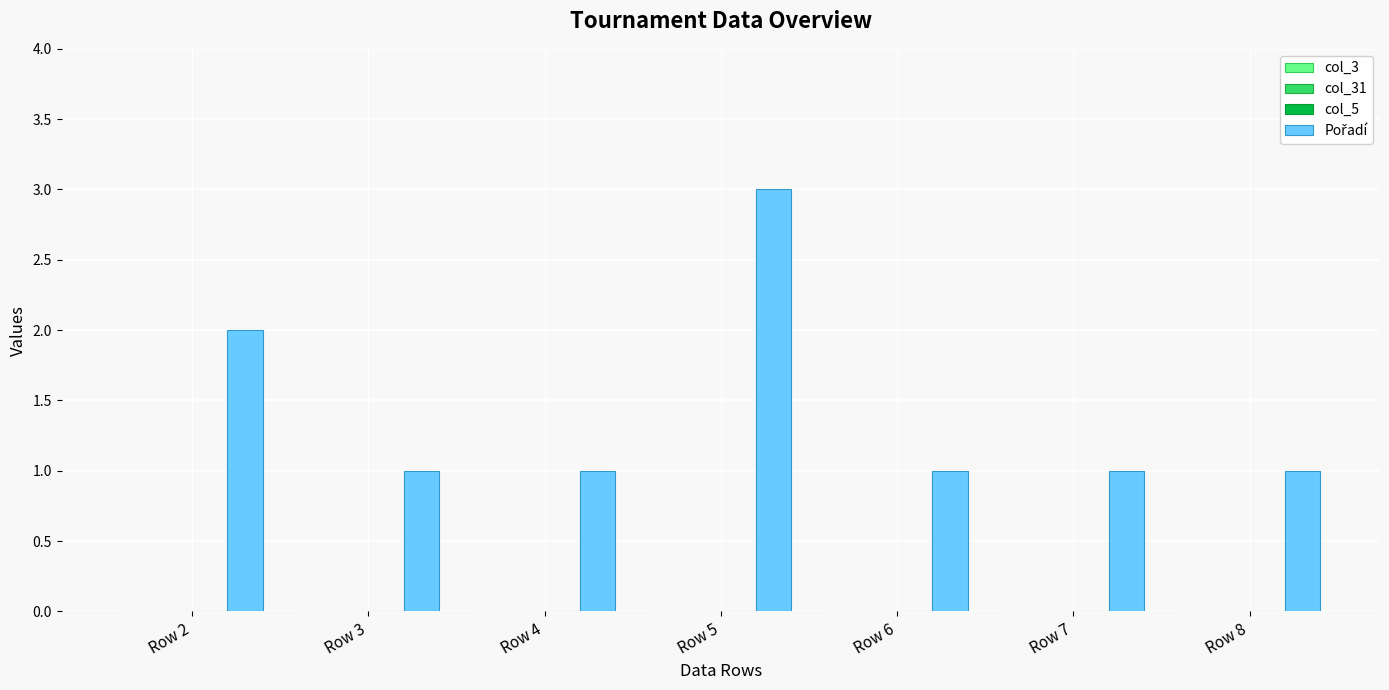

What is the greatest value displayed?

3